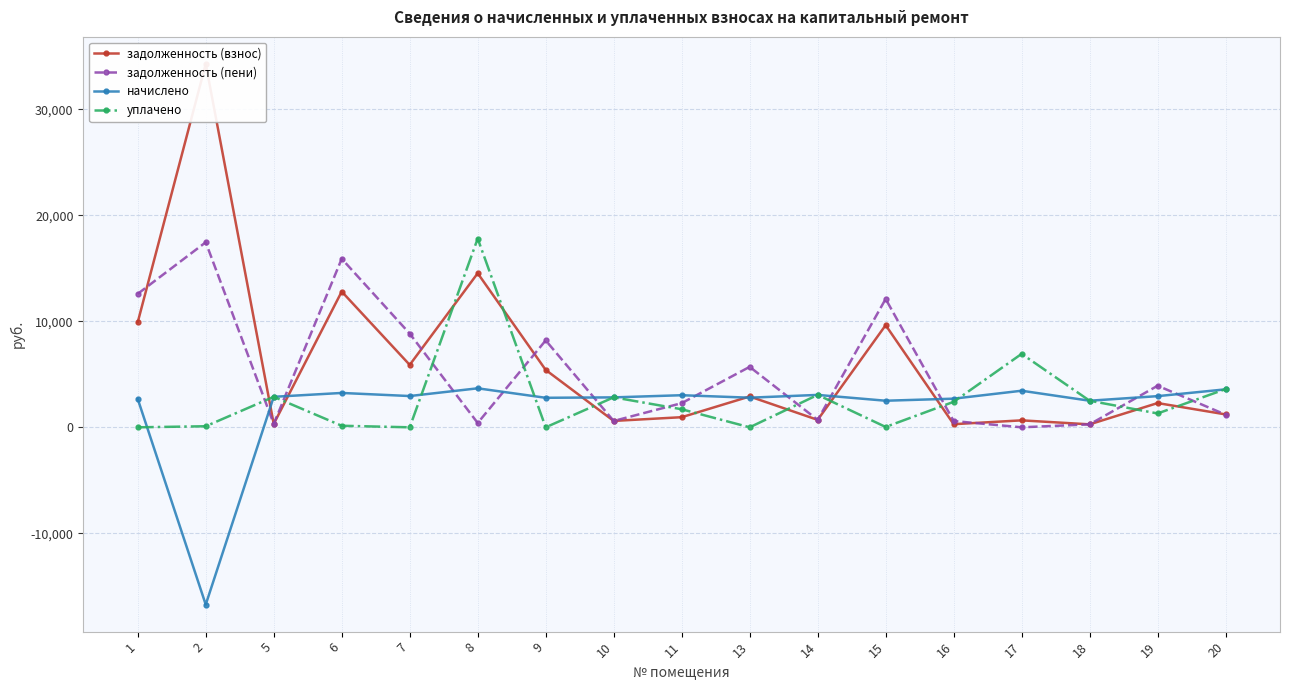

At 15, list the series in order from smallest to largest.

уплачено, начислено, задолженность (взнос), задолженность (пени)